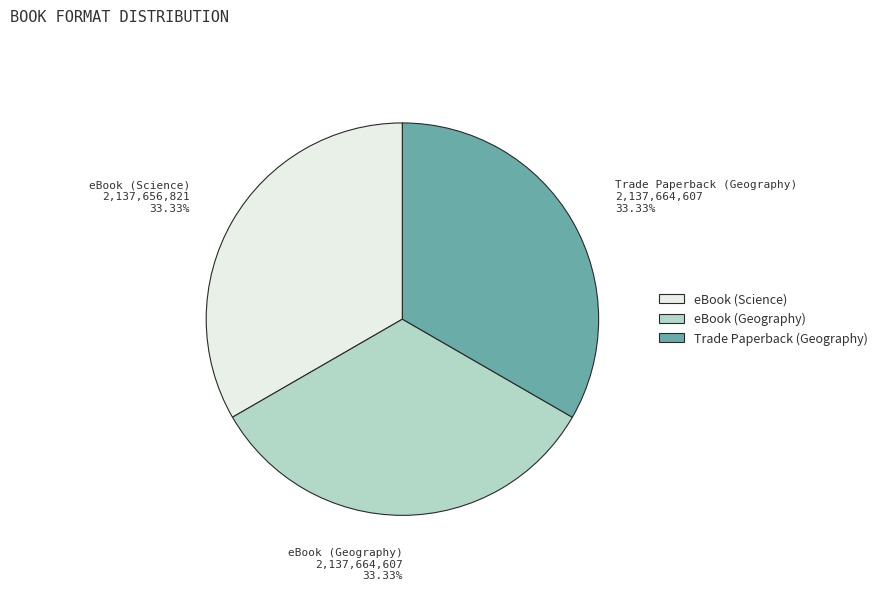

Count the number of slices in the pie.

3